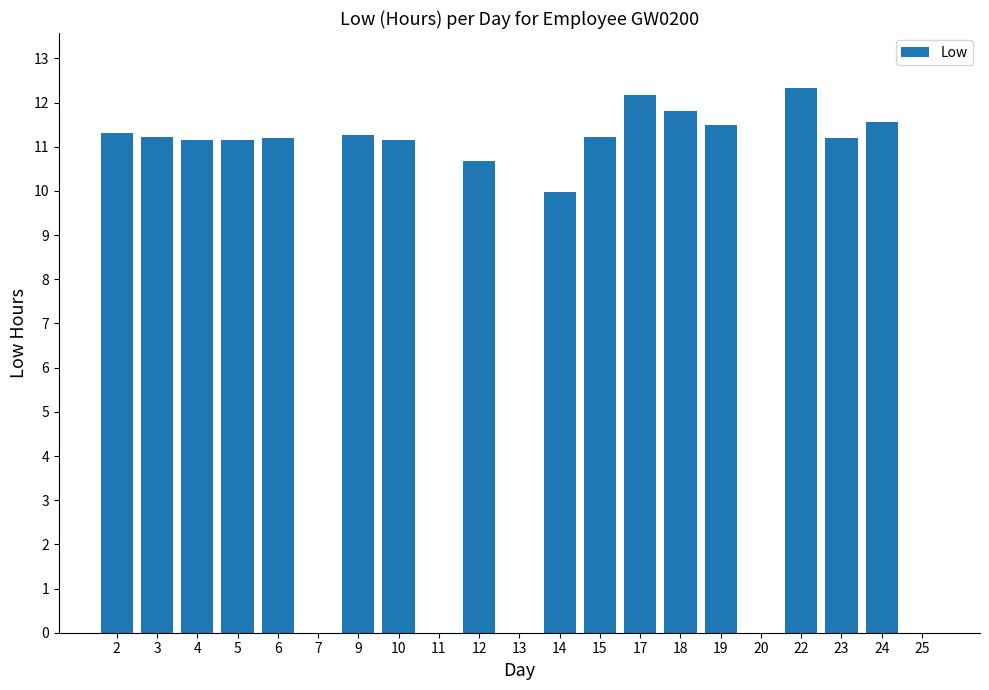

True or false: the data shows -3.8 at 25.

False